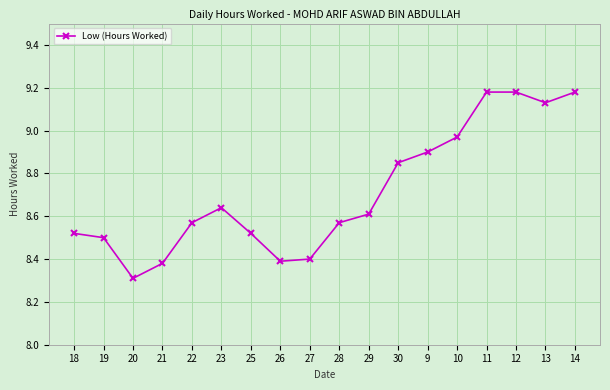

Approximately how many times larger is the value at 25 compared to 26?

1.0